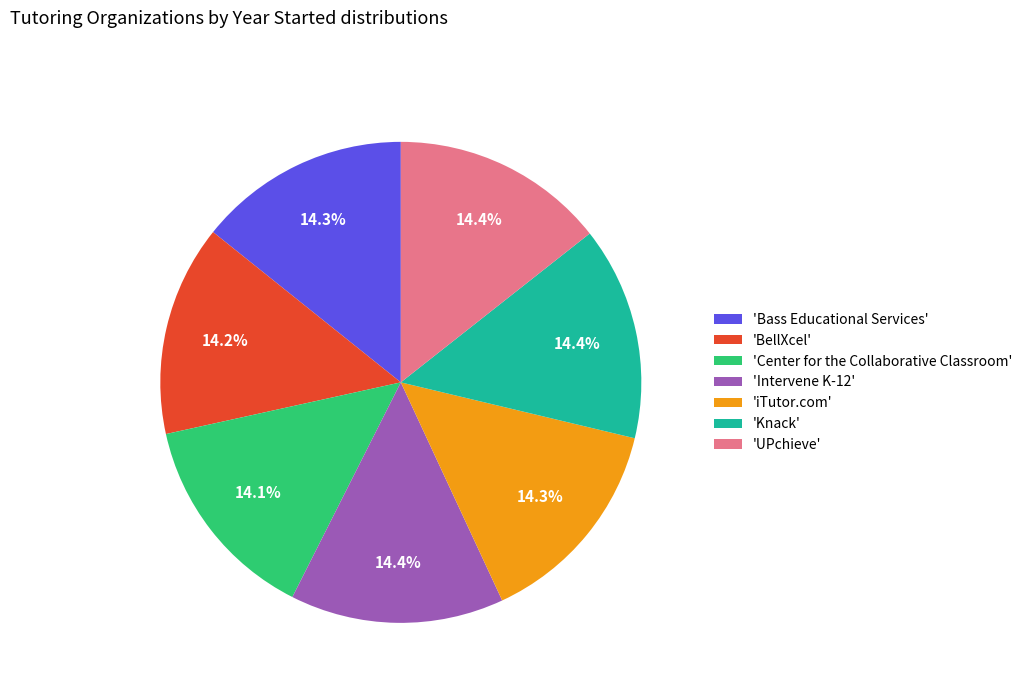

Does any single category account for the majority?

No